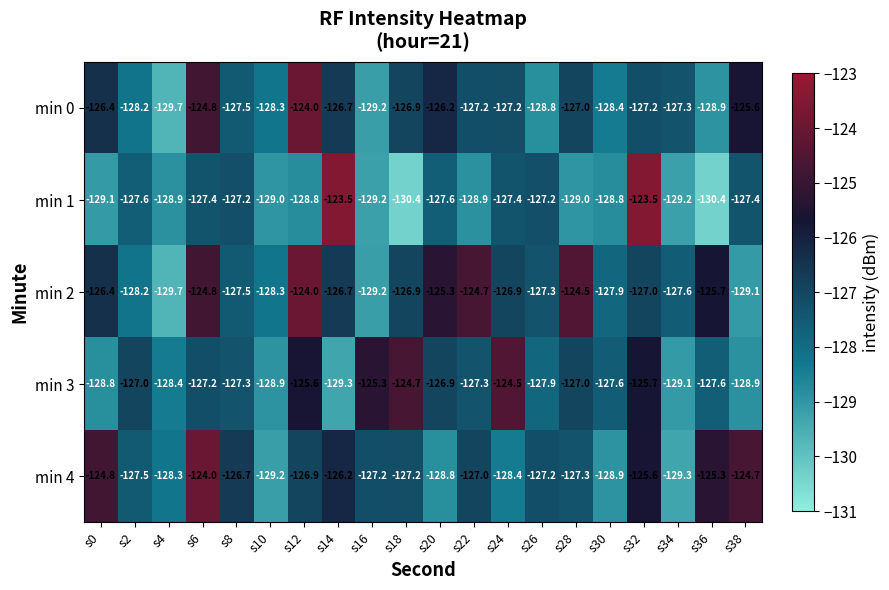

What is the sum of all min 3 values?

-2545.0